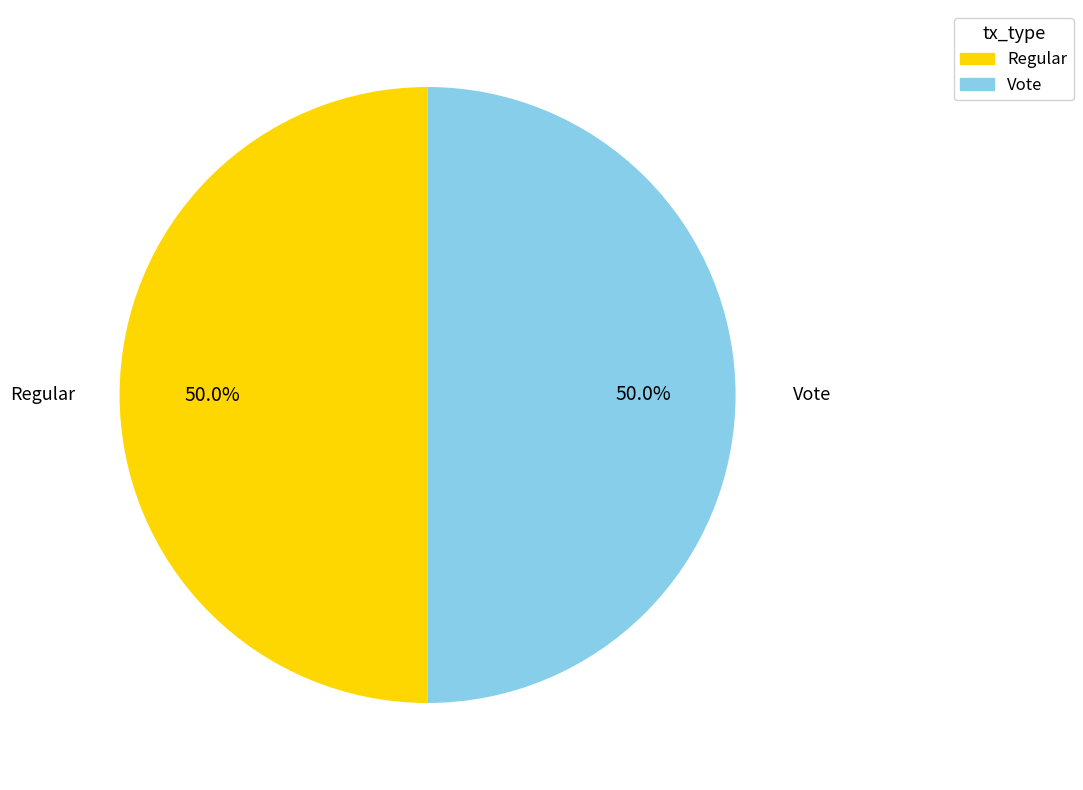

To the nearest percent, what is the difference between the Regular and Vote slice percentages?

0%